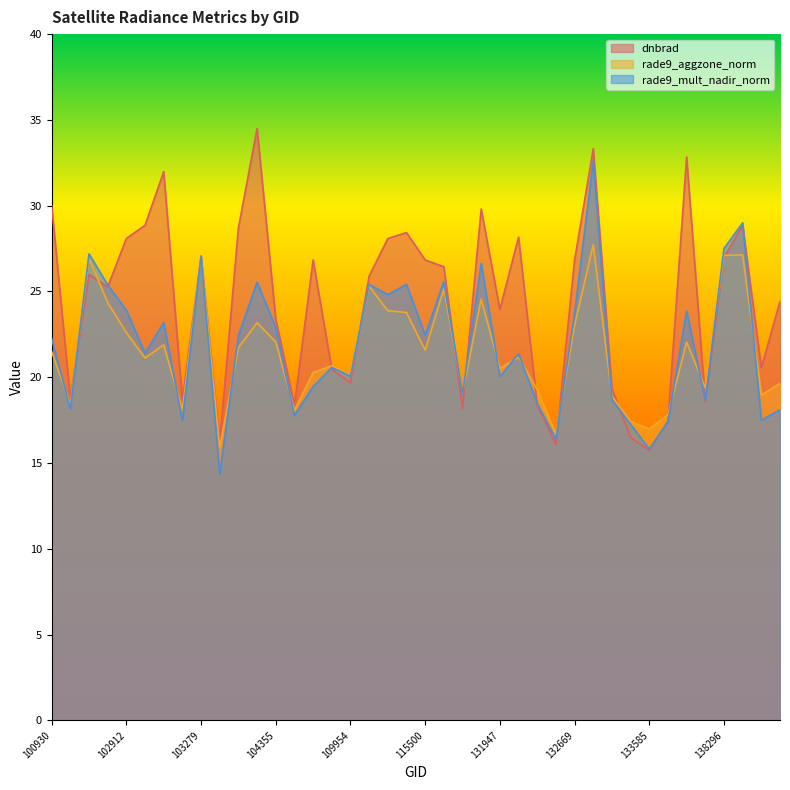

Reading left to right, list all the values displayed in this chart.

dnbrad: 30.0	18.8	26.0	25.3	28.1	28.9	32.0	18.7	27.1	16.2	28.7	34.5	23.4	18.4	26.8	20.5	19.7	25.9	28.1	28.4	26.8	26.4	18.2	29.8	23.9	28.2	18.4	16.1	26.8	33.3	19.3	16.5	15.7	17.4	32.8	18.5	27.0	28.9	20.6	24.4
rade9_aggzone_norm: 21.5	18.4	26.9	24.4	22.6	21.1	21.9	18.1	27.1	15.9	21.7	23.2	22.1	18.1	20.3	20.7	20.1	25.3	23.9	23.8	21.6	25.1	19.1	24.6	20.5	21.2	19.3	16.7	23.0	27.7	18.9	17.4	17.0	17.8	22.0	19.4	27.1	27.1	19.0	19.6
rade9_mult_nadir_norm: 22.2	18.2	27.2	25.4	23.9	21.4	23.2	17.5	27.1	14.3	22.4	25.5	22.9	17.8	19.5	20.6	20.1	25.4	24.8	25.4	22.5	25.6	19.0	26.6	20.0	21.4	18.5	16.4	23.7	32.6	18.7	17.3	15.8	17.4	23.9	18.6	27.5	29.0	17.5	18.1